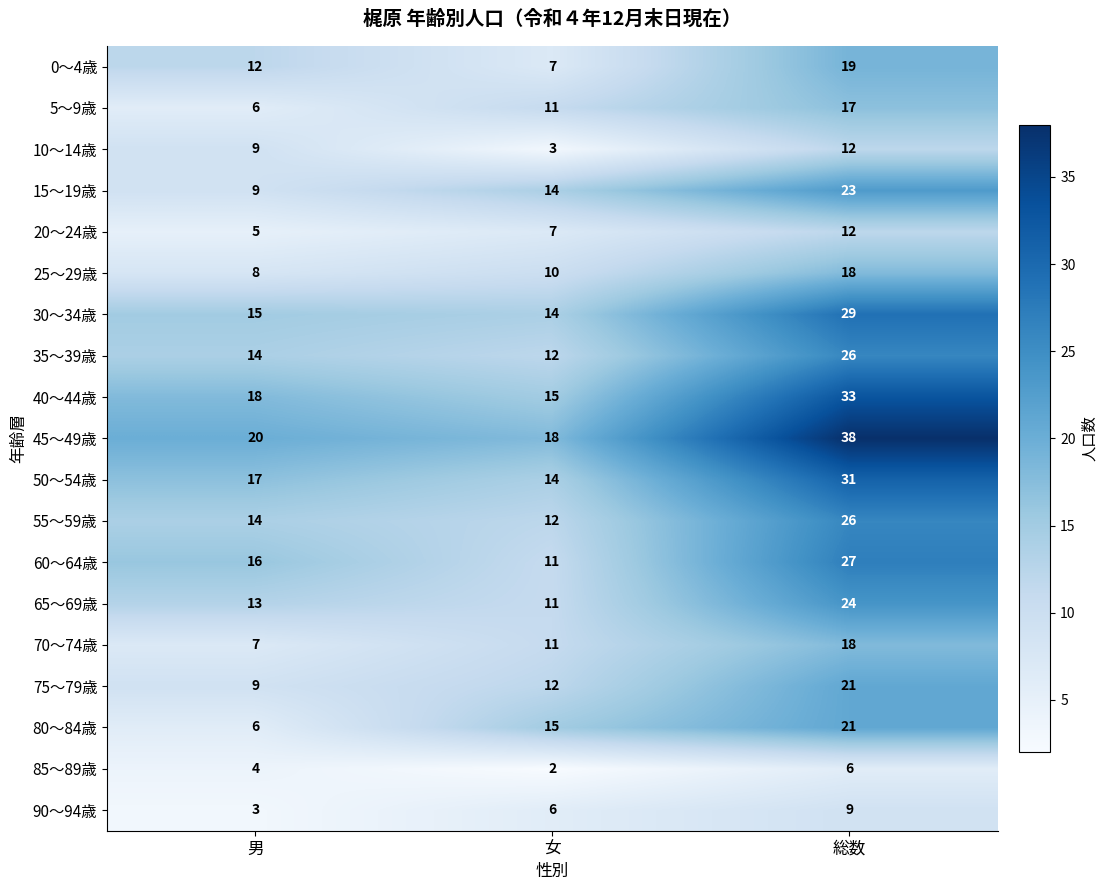

The 25～29歳 series shows 2 at 男. True or false?

False